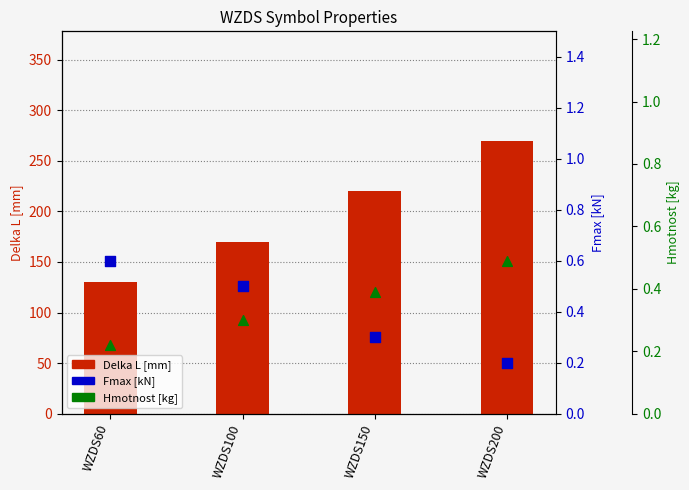

Is the value of Delka L [mm] at WZDS150 greater than the value of Fmax [kN] at WZDS60?

Yes